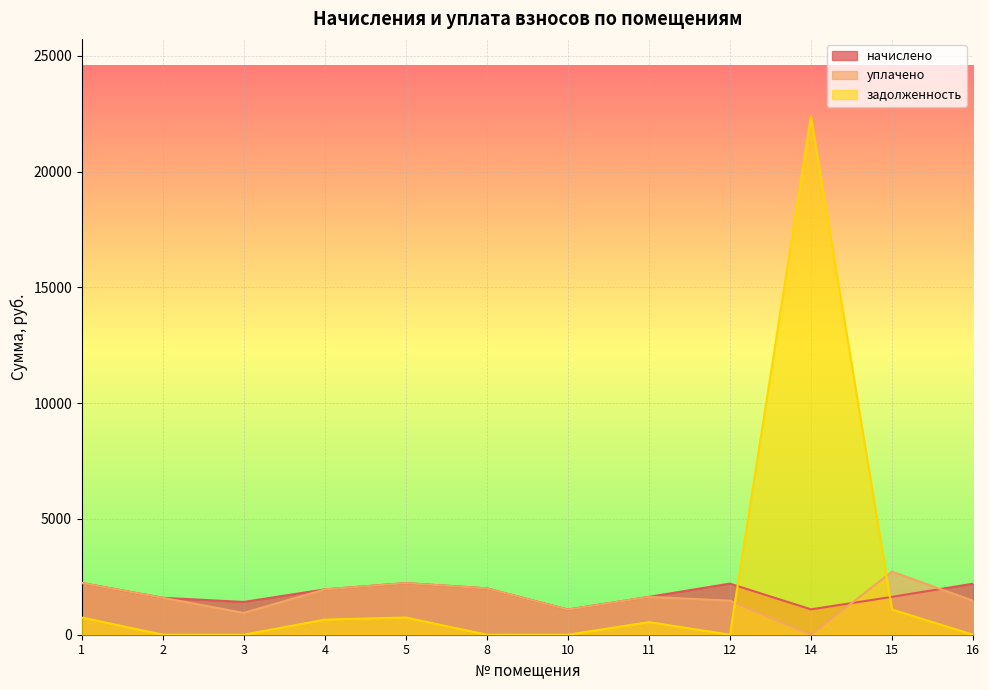

True or false: уплачено has more than 2 points higher than both neighbors.

True